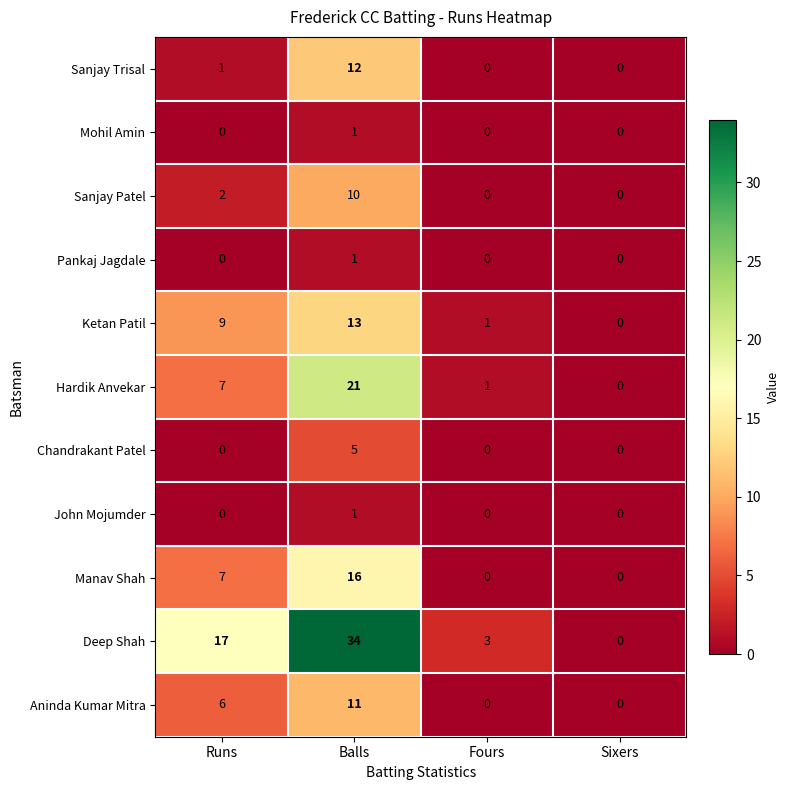

What is the maximum value shown in the chart?

34